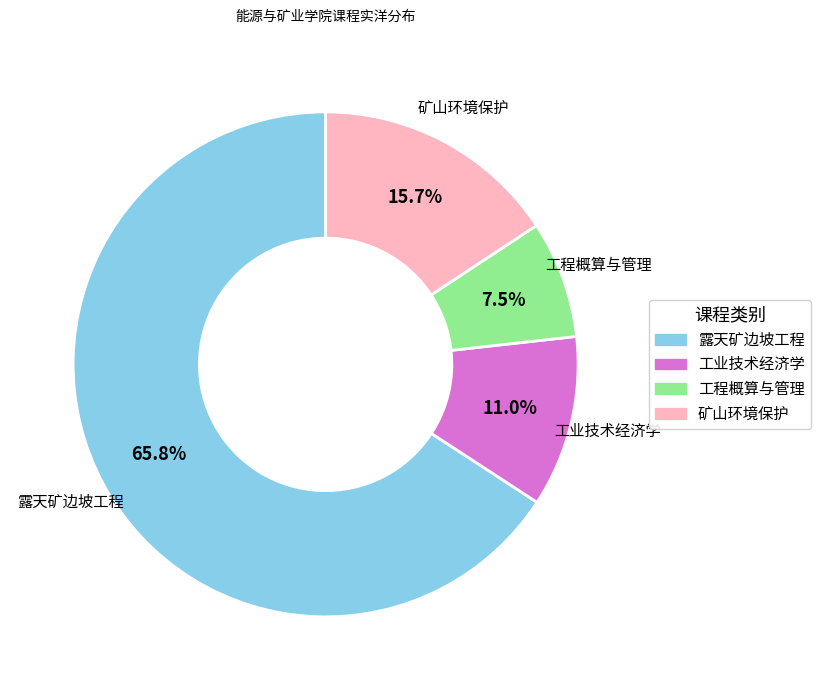

Which category has the smallest portion of the pie?

工程概算与管理